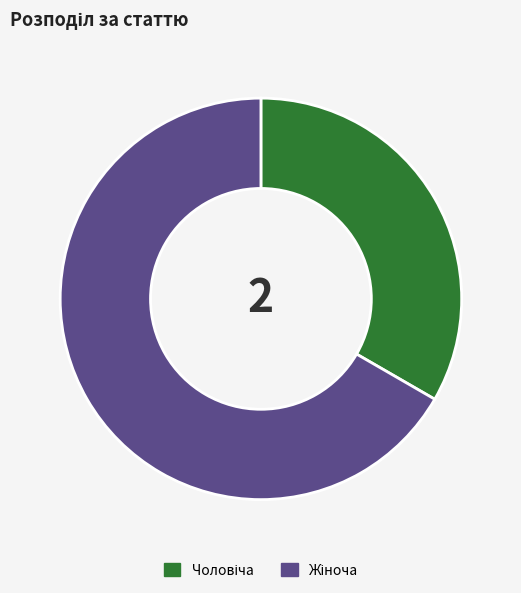

Does any single category account for the majority?

Yes